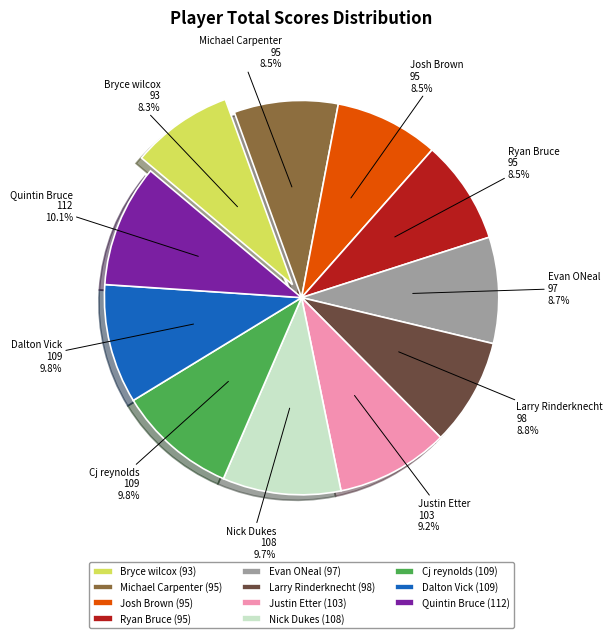

The Nick Dukes slice represents 10% of the pie. True or false?

True